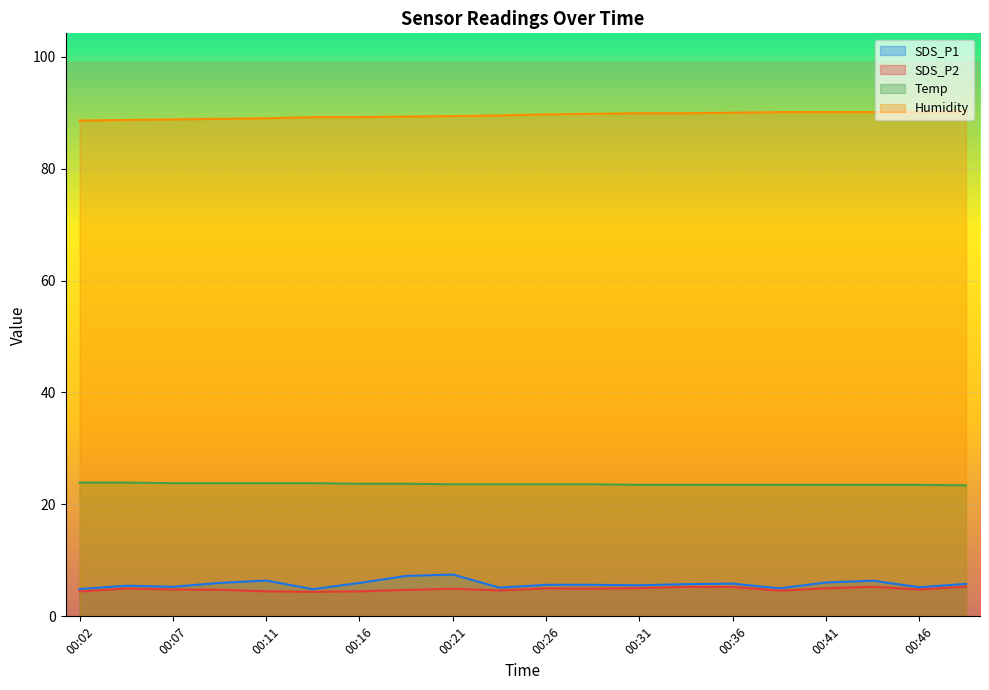

True or false: SDS_P2 has more than 0 interior local peaks.

True